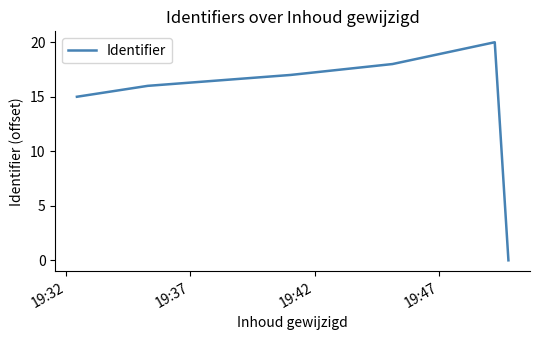

What is the greatest value displayed?

20